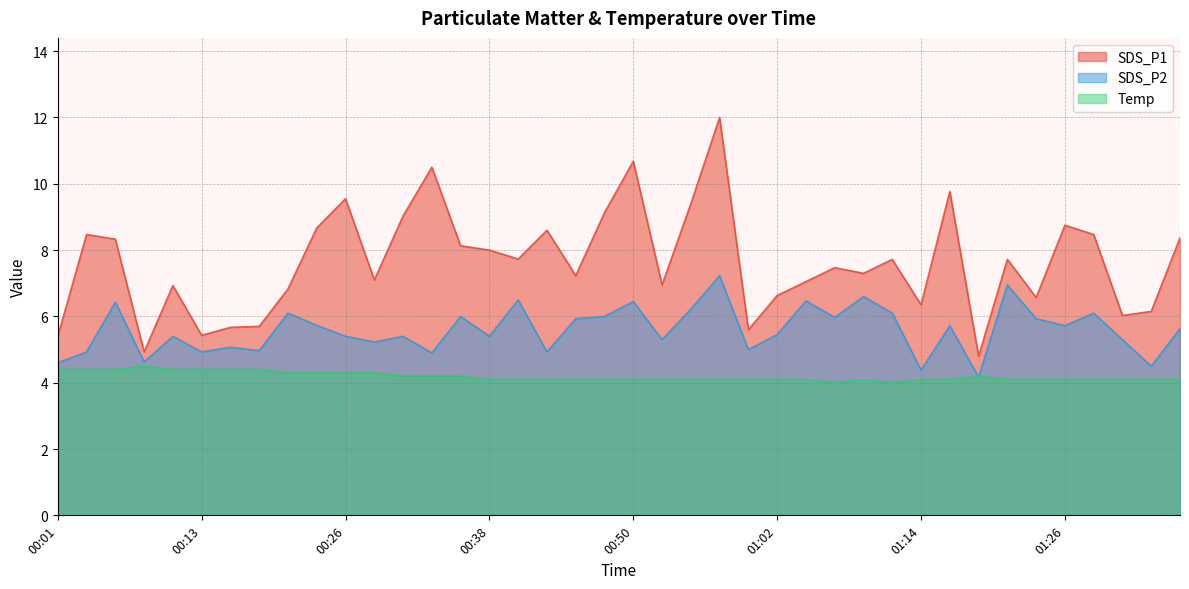

Reading left to right, extract all data points from this chart.

SDS_P1: 00:01=5.4	00:04=8.5	00:06=8.3	00:09=4.9	00:11=6.9	00:13=5.4	00:16=5.7	00:18=5.7	00:21=6.8	00:23=8.7	00:26=9.6	00:28=7.1	00:30=9.0	00:33=10.5	00:35=8.1	00:38=8.0	00:40=7.7	00:43=8.6	00:45=7.2	00:47=9.1	00:50=10.7	00:52=7.0	00:55=9.4	00:57=12.0	01:00=5.6	01:02=6.6	01:05=7.0	01:07=7.5	01:09=7.3	01:12=7.7	01:14=6.3	01:17=9.8	01:19=4.8	01:22=7.7	01:24=6.6	01:26=8.8	01:29=8.5	01:31=6.0	01:34=6.2	01:36=8.4
SDS_P2: 00:01=4.6	00:04=4.9	00:06=6.4	00:09=4.6	00:11=5.4	00:13=4.9	00:16=5.1	00:18=5.0	00:21=6.1	00:23=5.7	00:26=5.4	00:28=5.2	00:30=5.4	00:33=4.9	00:35=6.0	00:38=5.4	00:40=6.5	00:43=4.9	00:45=5.9	00:47=6.0	00:50=6.5	00:52=5.3	00:55=6.2	00:57=7.2	01:00=5.0	01:02=5.5	01:05=6.5	01:07=6.0	01:09=6.6	01:12=6.1	01:14=4.4	01:17=5.7	01:19=4.2	01:22=7.0	01:24=5.9	01:26=5.7	01:29=6.1	01:31=5.3	01:34=4.5	01:36=5.6
Temp: 00:01=4.4	00:04=4.4	00:06=4.4	00:09=4.5	00:11=4.4	00:13=4.4	00:16=4.4	00:18=4.4	00:21=4.3	00:23=4.3	00:26=4.3	00:28=4.3	00:30=4.2	00:33=4.2	00:35=4.2	00:38=4.1	00:40=4.1	00:43=4.1	00:45=4.1	00:47=4.1	00:50=4.1	00:52=4.1	00:55=4.1	00:57=4.1	01:00=4.1	01:02=4.1	01:05=4.1	01:07=4.0	01:09=4.1	01:12=4.0	01:14=4.1	01:17=4.1	01:19=4.2	01:22=4.1	01:24=4.1	01:26=4.1	01:29=4.1	01:31=4.1	01:34=4.1	01:36=4.1